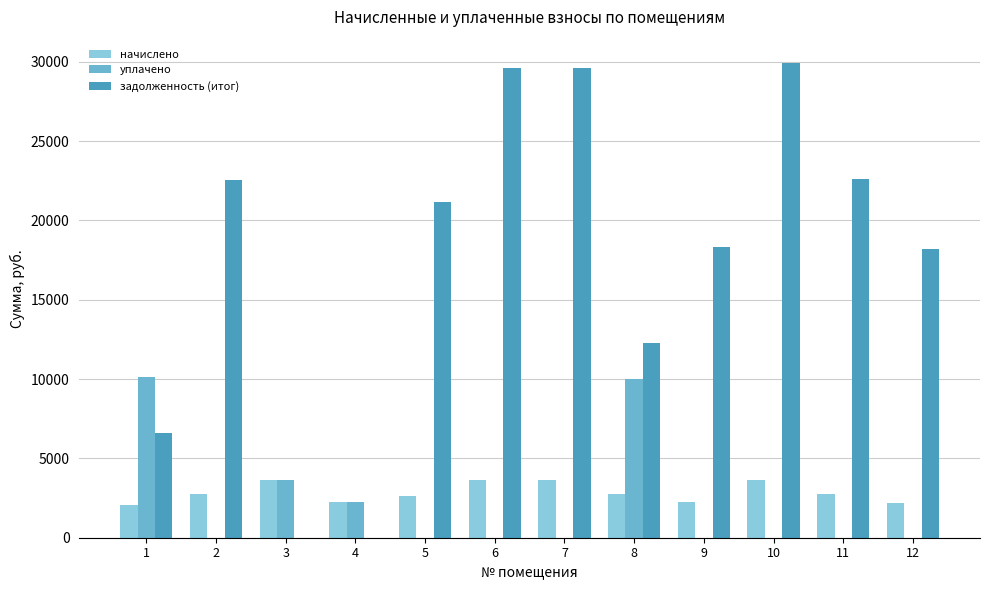

What is the difference between the задолженность (итог) values at 10 and 1?

23311.2